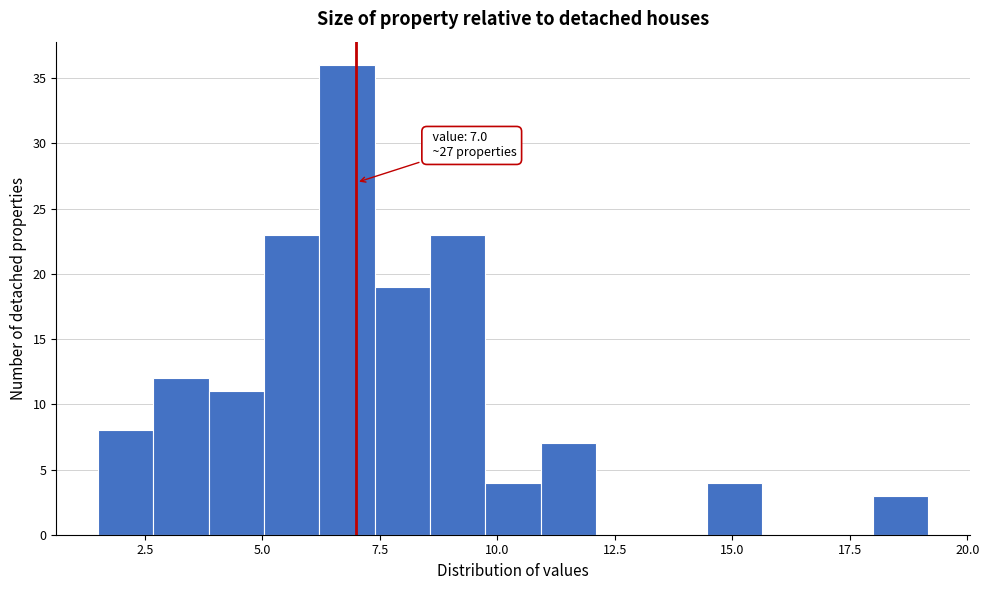

Around what value on the x-axis is the tallest bar? Give the approximate position of its centre, as read against the axis.

7.0